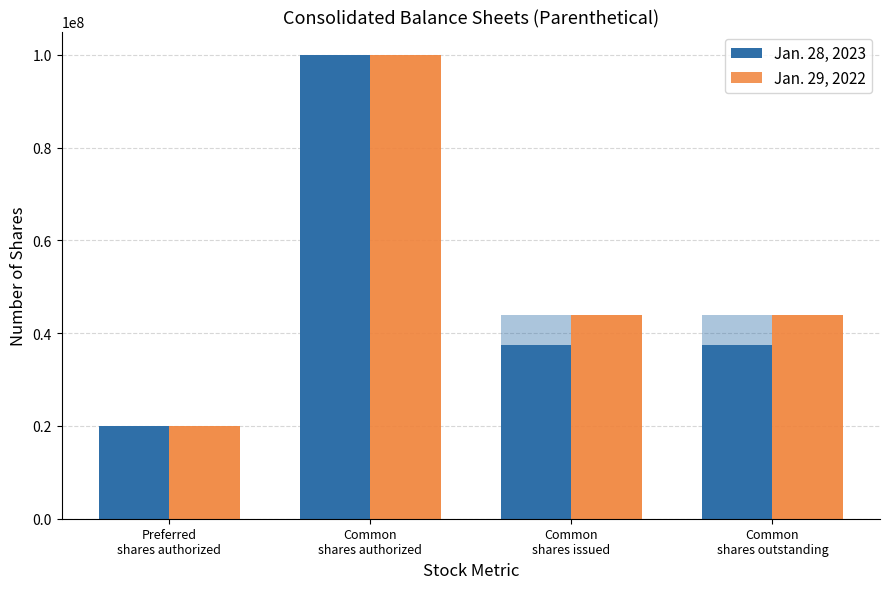

What value does the Jan. 28, 2023 series have at Common
shares authorized, to the nearest 10?

100000000